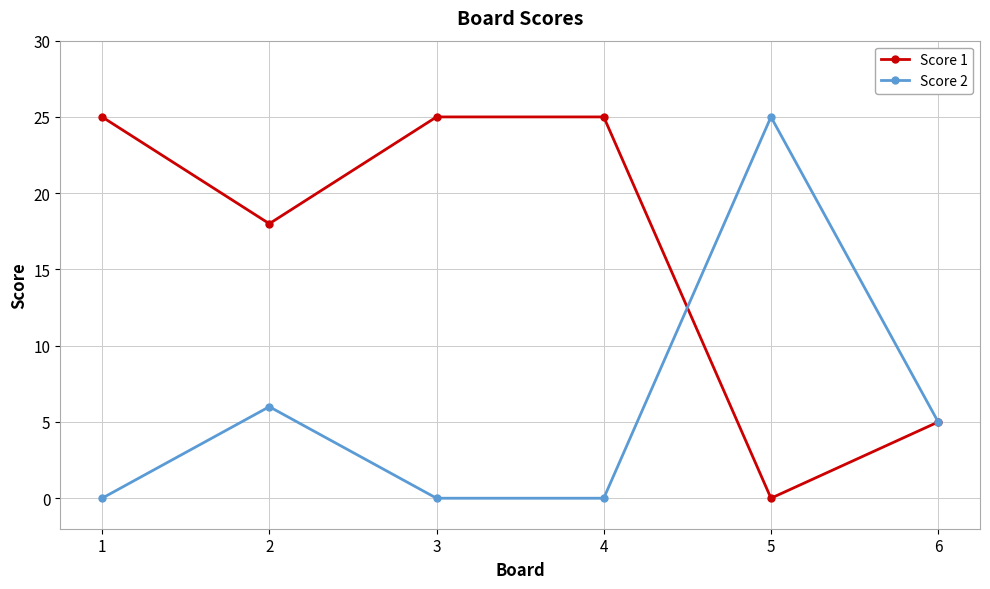

True or false: Score 1 and Score 2 cross at least once.

True